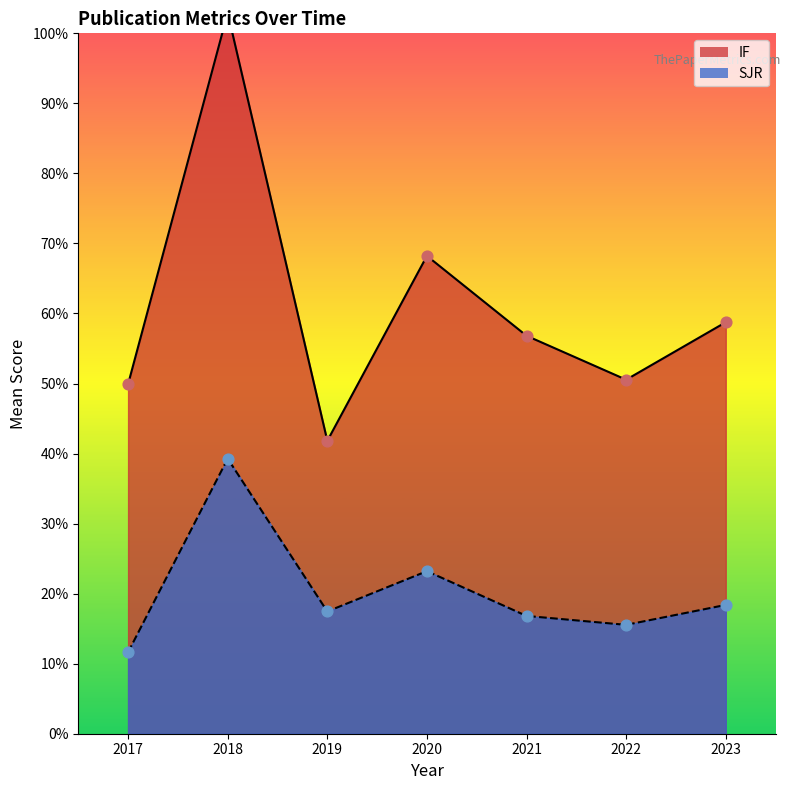

Is the value of SJR at 2022 greater than the value of IF at 2023?

No